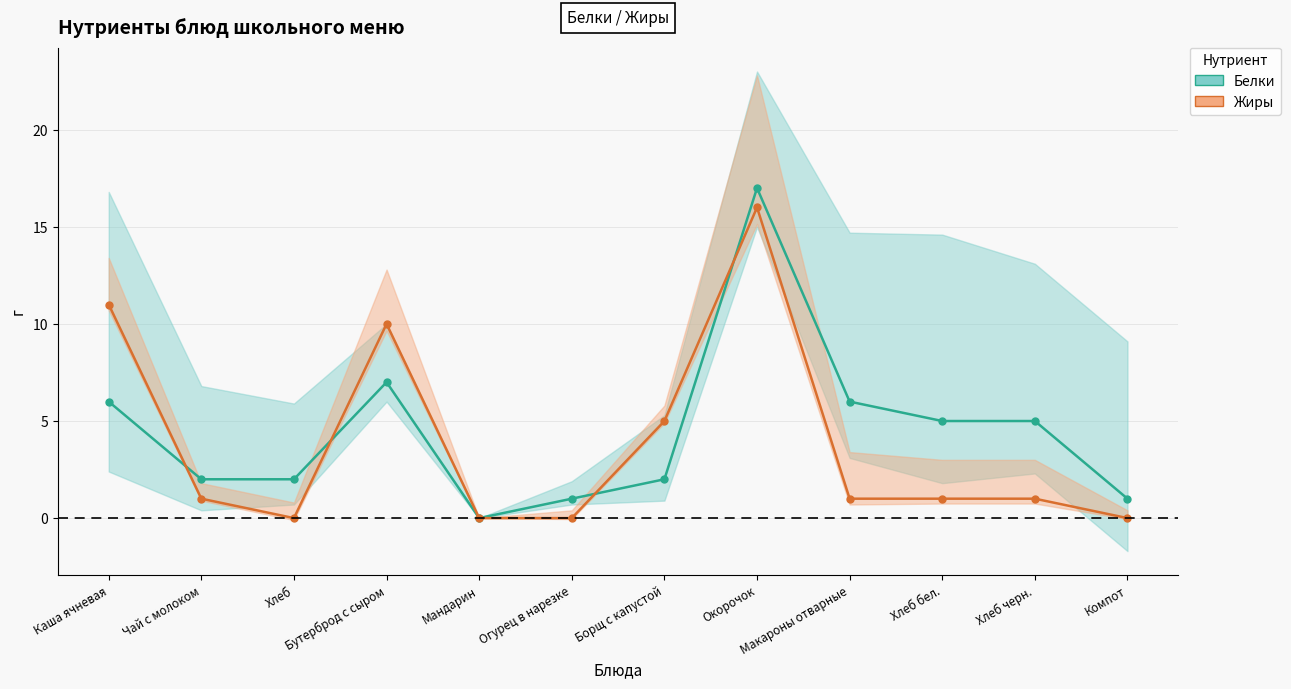

How many intersections are there between Белки and Жиры?

4